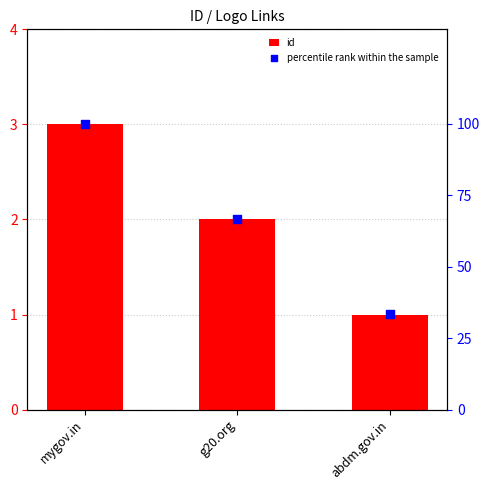

What is the total value across all series at mygov.in?

103.0